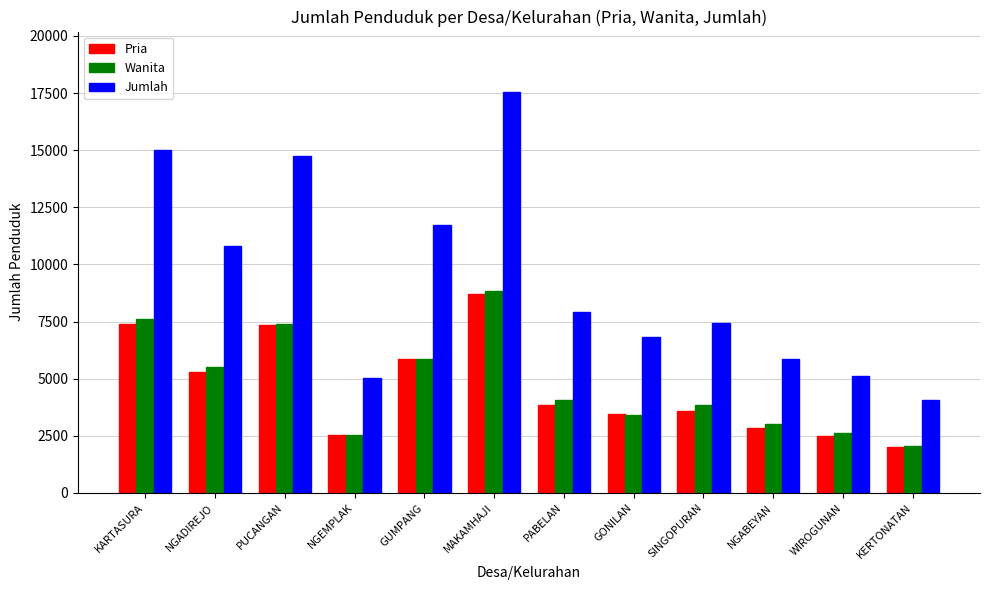

What are all the series names shown in the legend?

Pria, Wanita, Jumlah